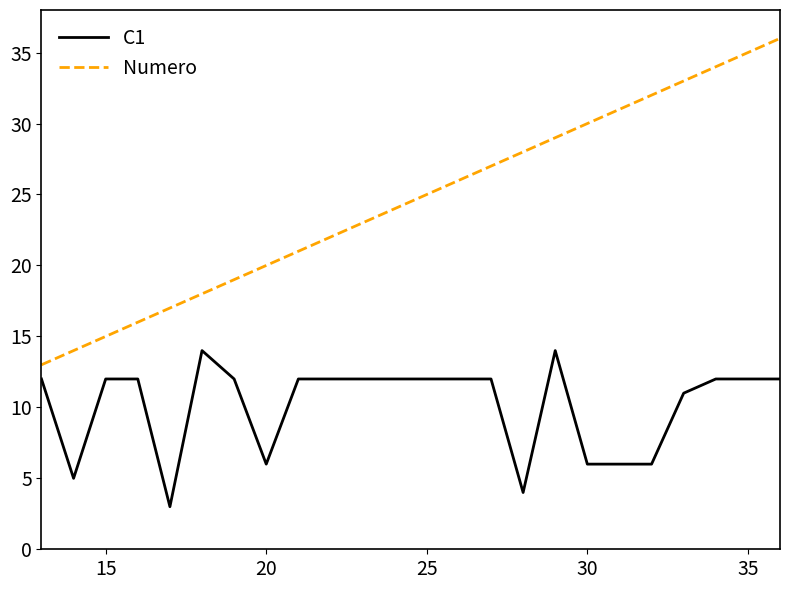

What is the minimum value shown in the chart?

3